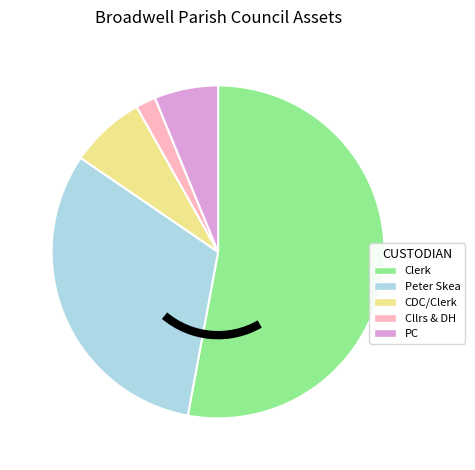

Is there a majority slice in this chart?

Yes